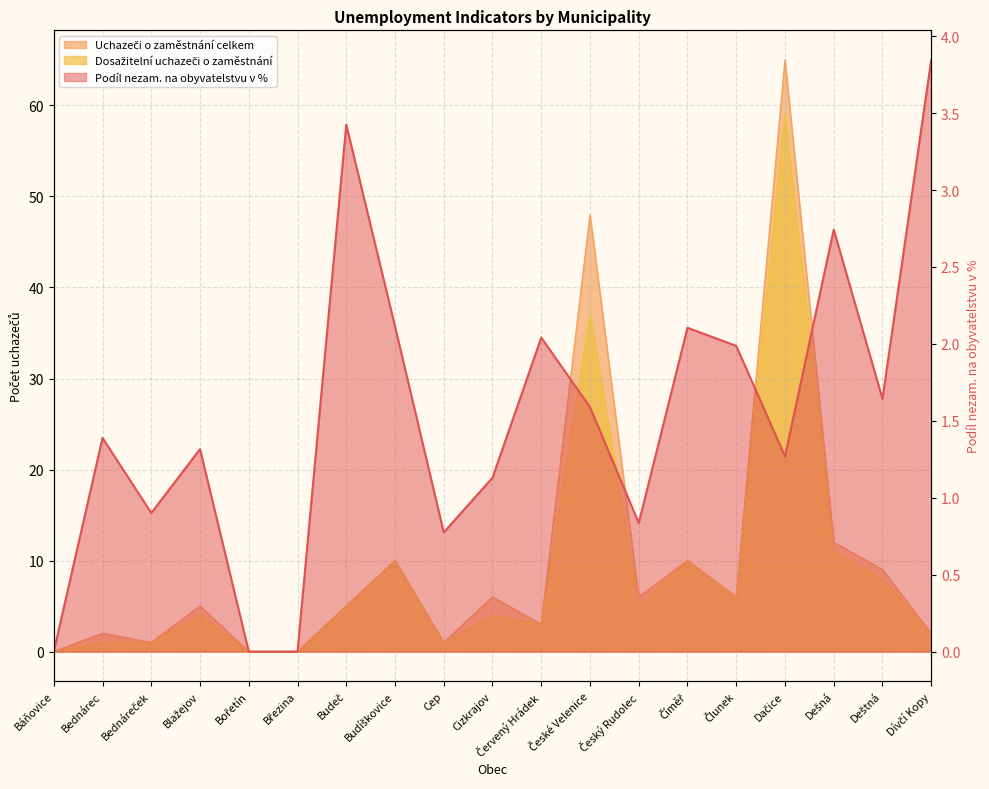

What is the label of the 9th point from the right?

Červený Hrádek